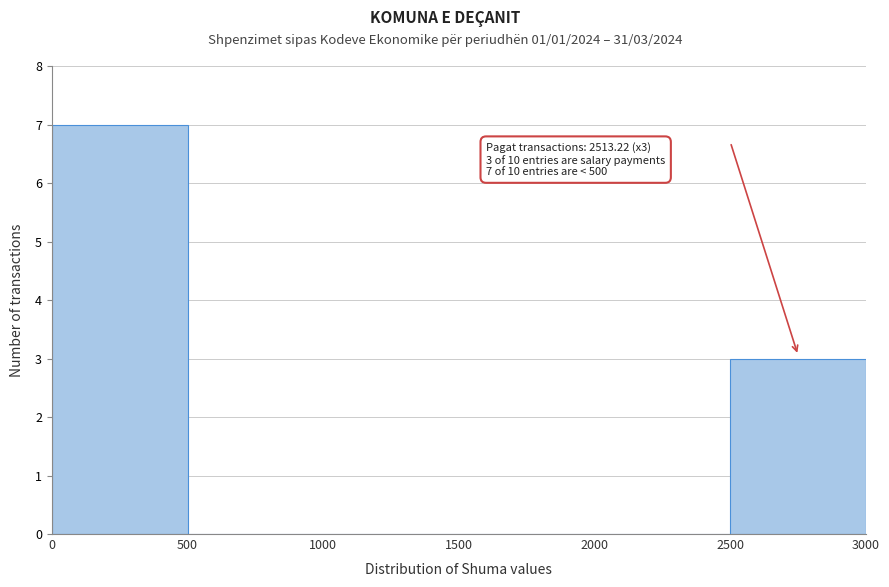

Which range on the x-axis has the tallest bar?

0 to 500